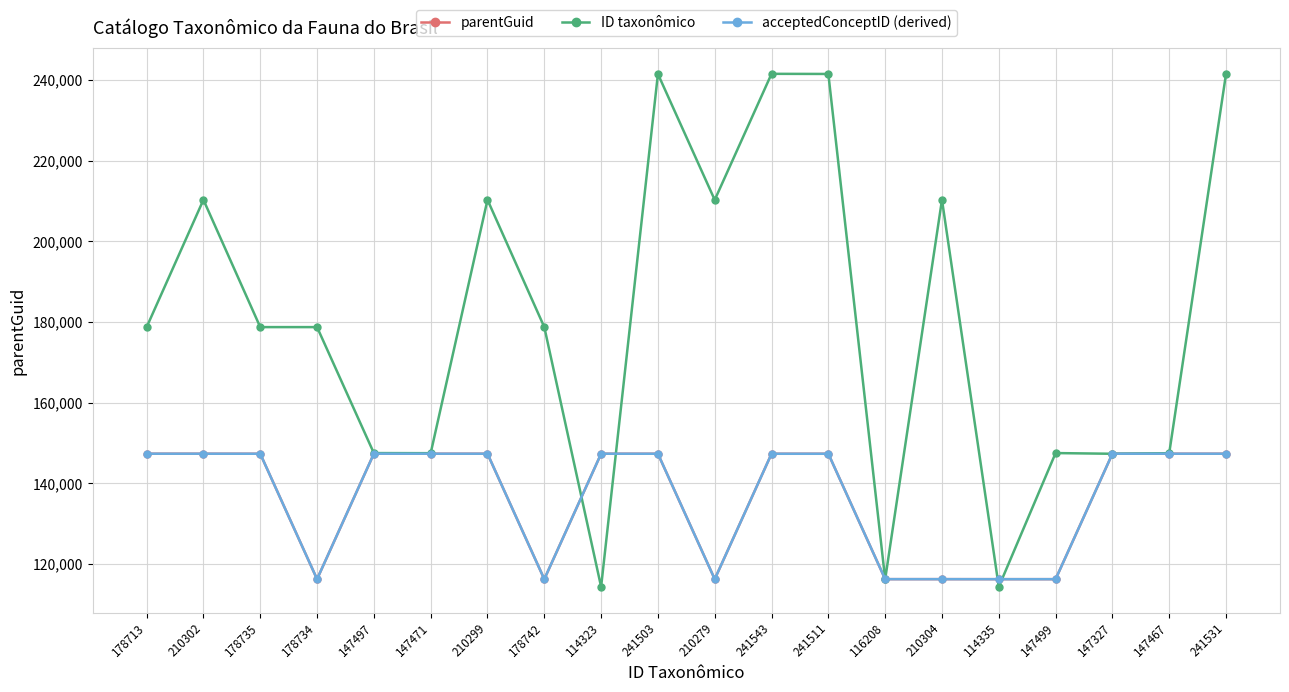

Does the chart have visible grid lines?

Yes